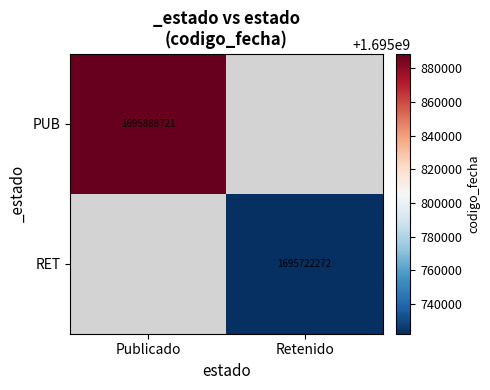

Is the value of PUB at Publicado greater than the value of RET at Retenido?

Yes